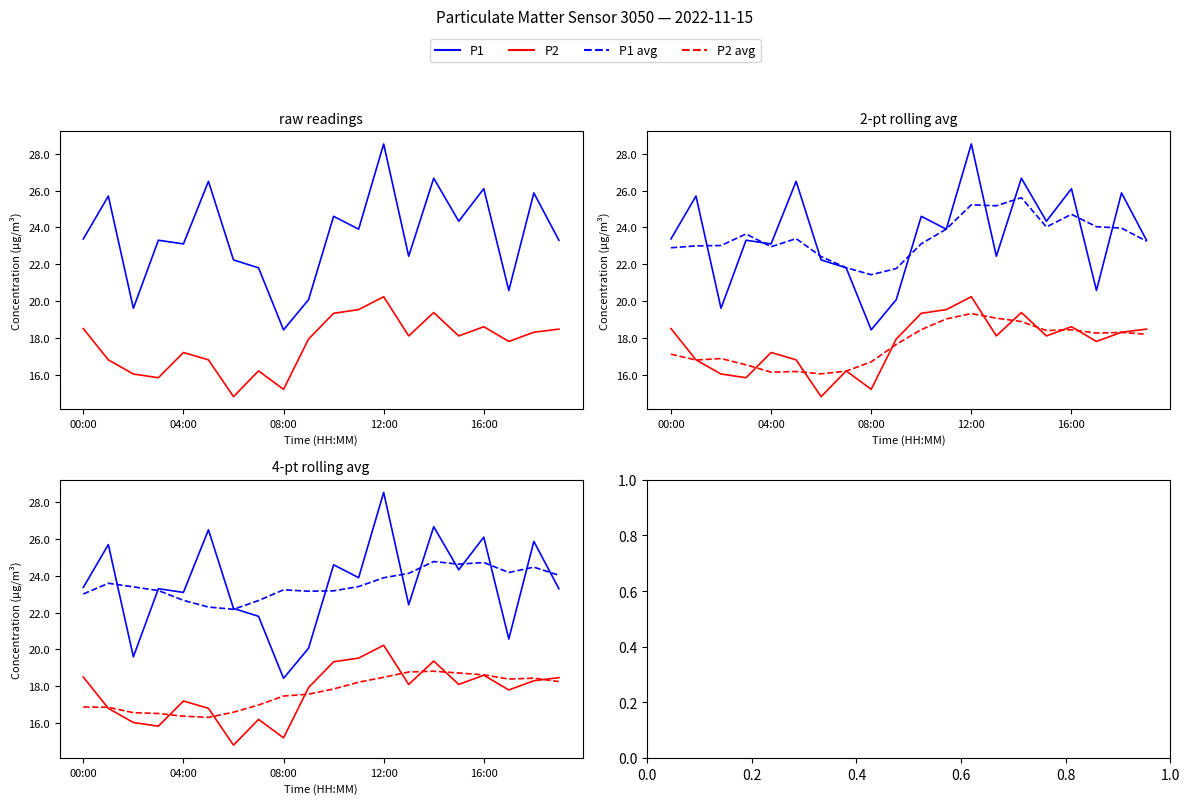

How many values in the P2 series are below 18?

10